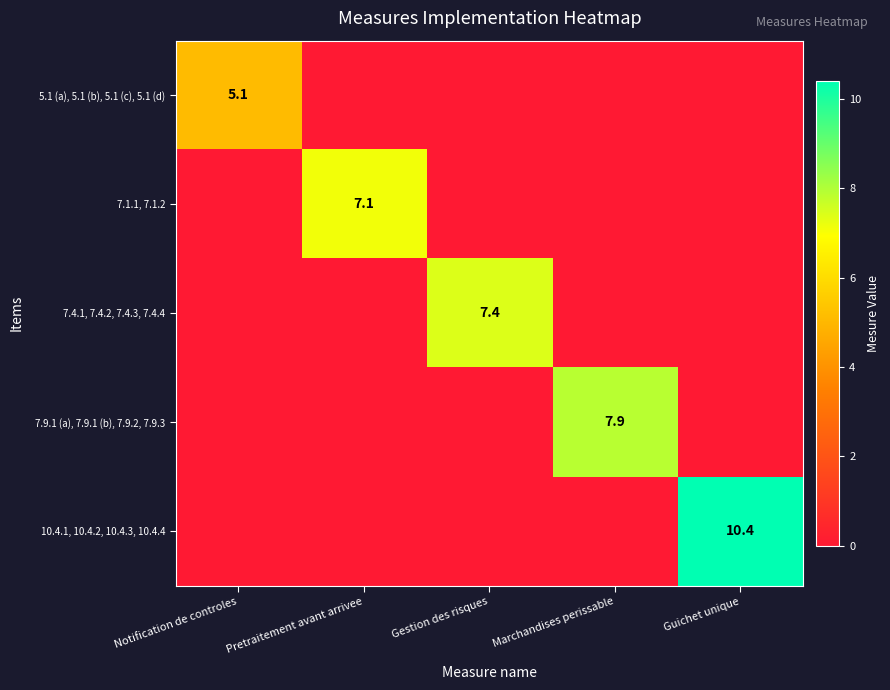

The value of 7.9.1 (a), 7.9.1 (b), 7.9.2, 7.9.3 at Marchandises perissable is 13.4. True or false?

False